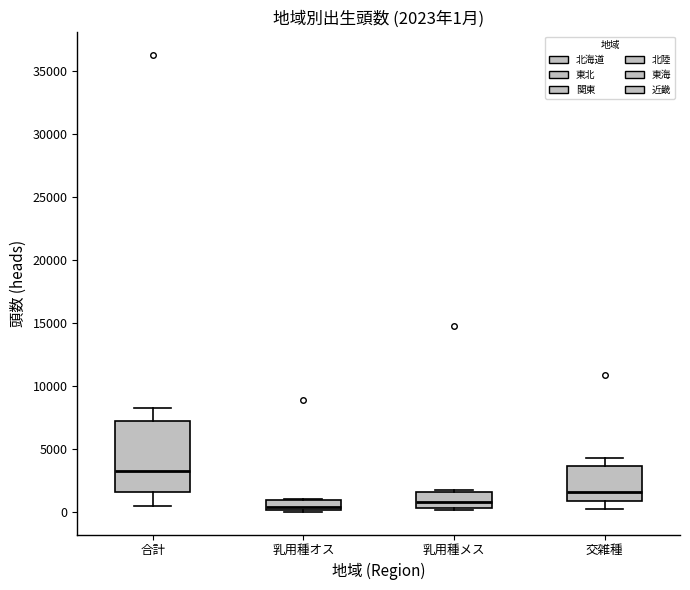

Comparing the boxes themselves (not the whiskers), which one is the tallest?

合計